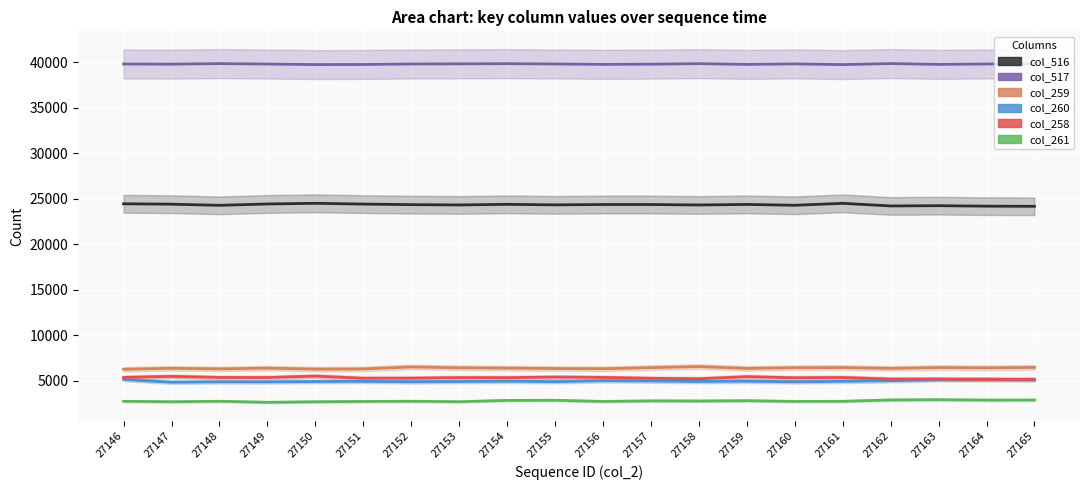

Is this an area chart (filled region under the line)?

No